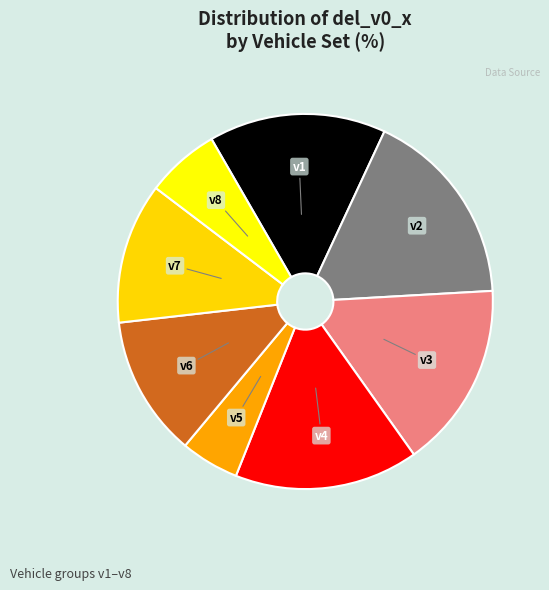

Does v8 account for over 50% of the chart?

No